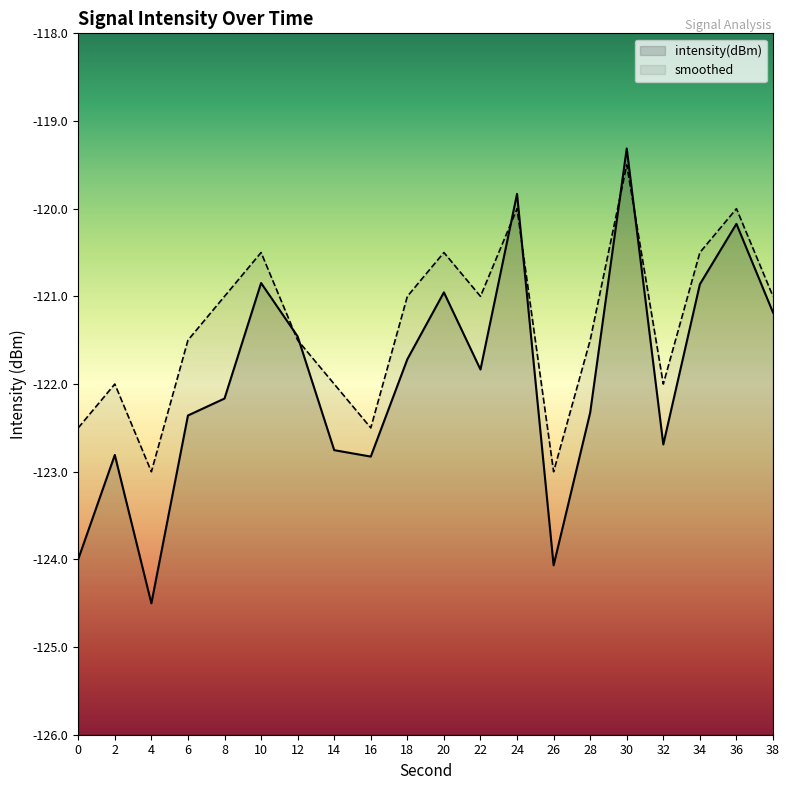

What is the difference between the highest and lowest values at 26?

1.1